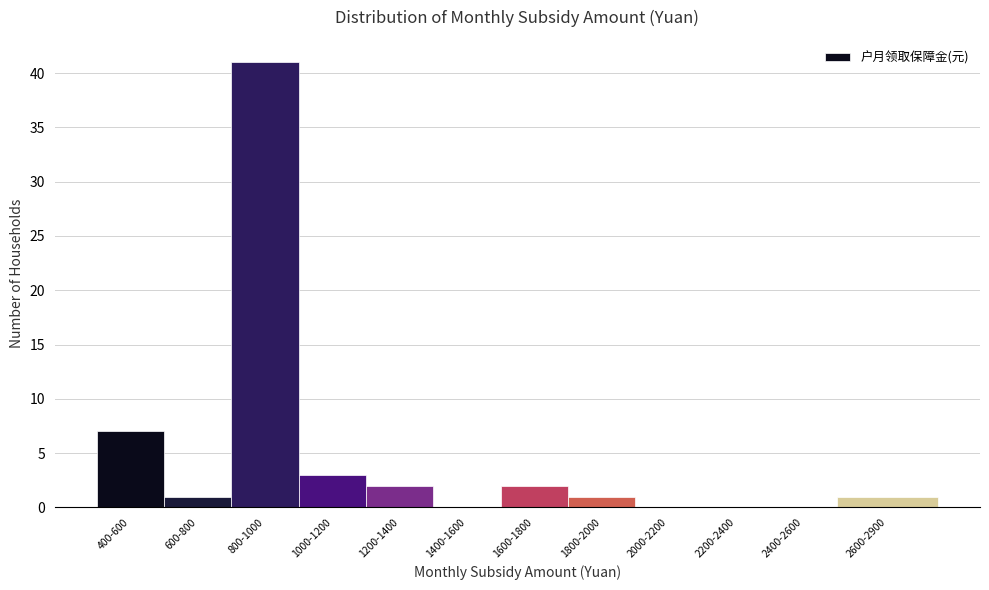

Reading right to left, what are all the values shown in this chart?

2600-2900=1	2400-2600=0	2200-2400=0	2000-2200=0	1800-2000=1	1600-1800=2	1400-1600=0	1200-1400=2	1000-1200=3	800-1000=41	600-800=1	400-600=7